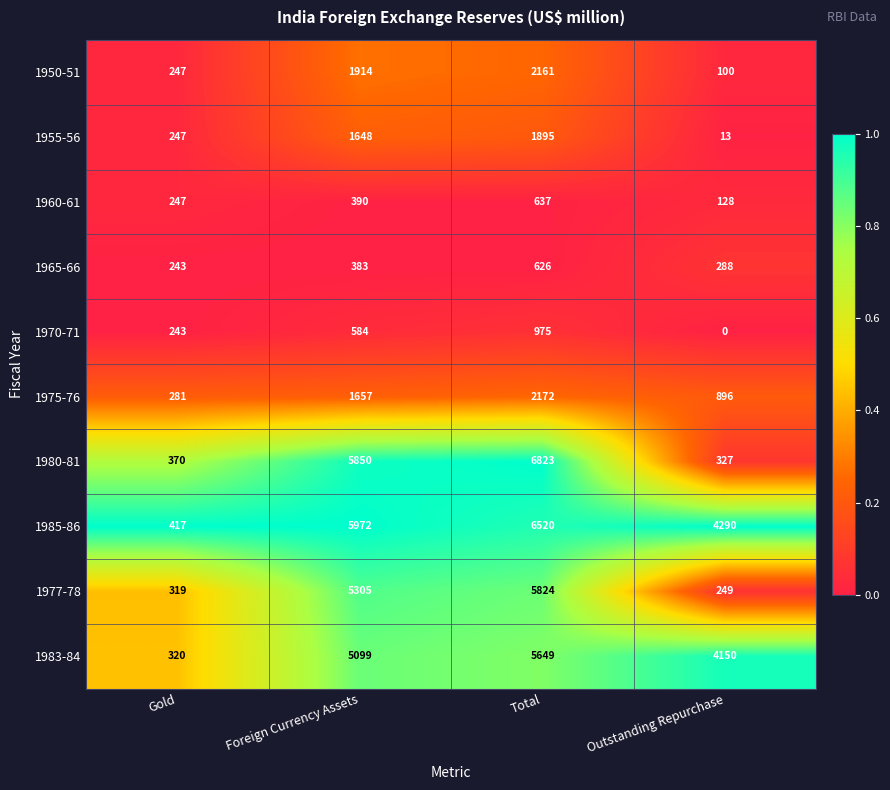

Is the value of 1977-78 at Foreign Currency Assets greater than the value of 1980-81 at Foreign Currency Assets?

No